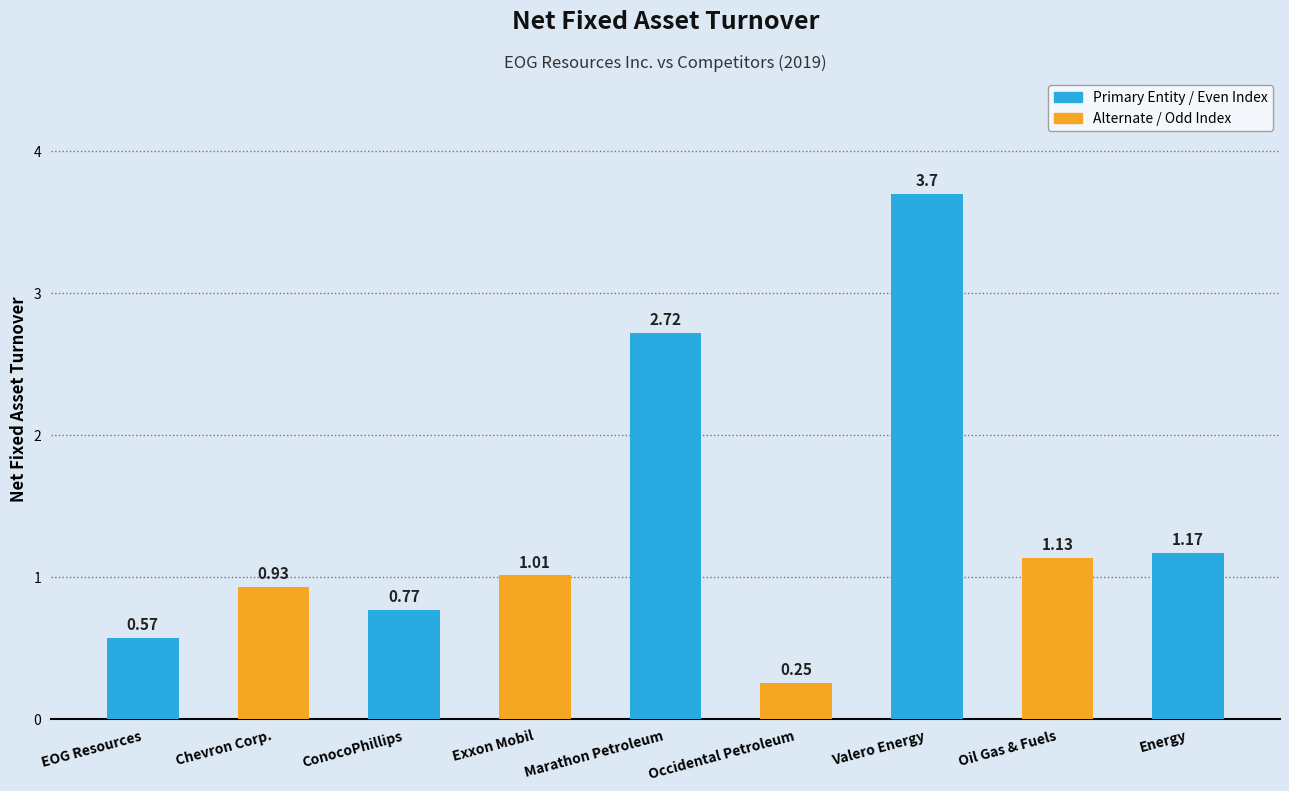

Which label corresponds to the largest value in the chart?

Valero Energy